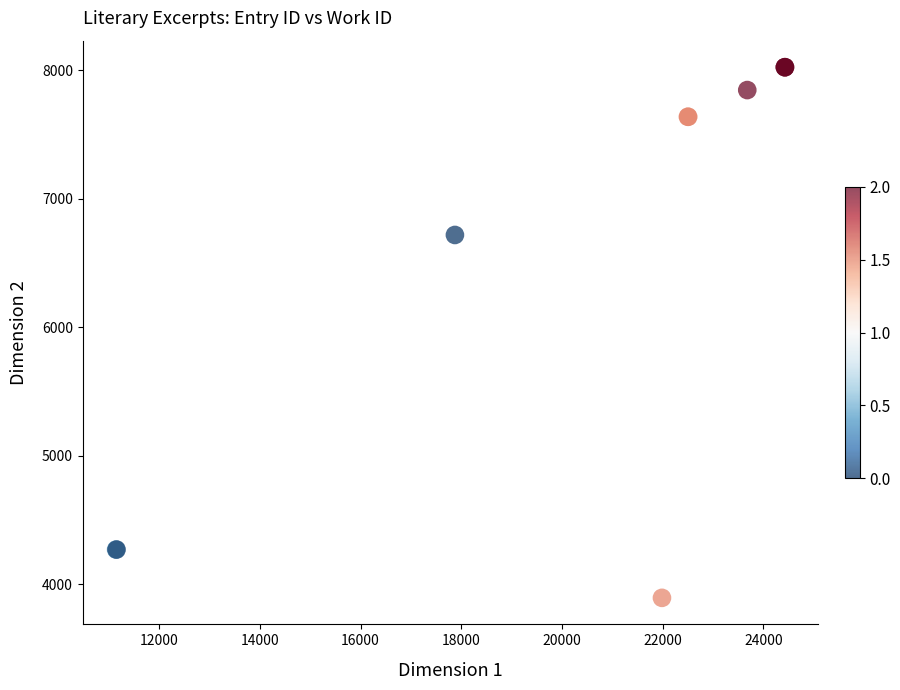

What Y value in the scatter plot is closest to 5958?

6718